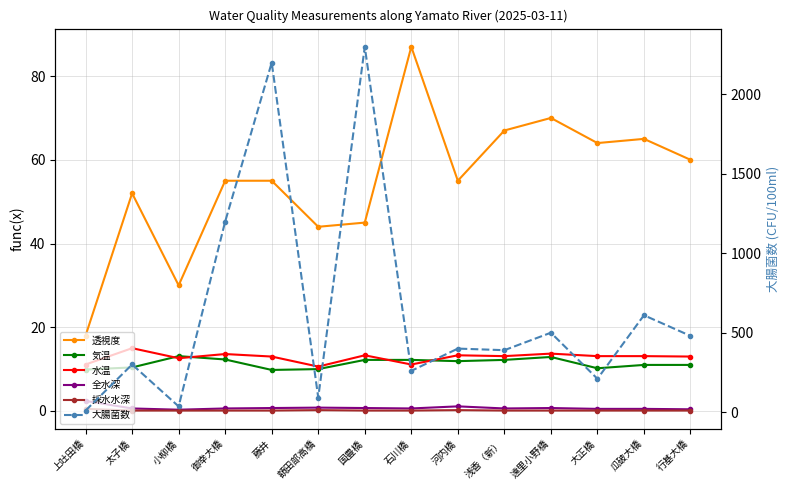

How many values in the 気温 series are below 11?

5